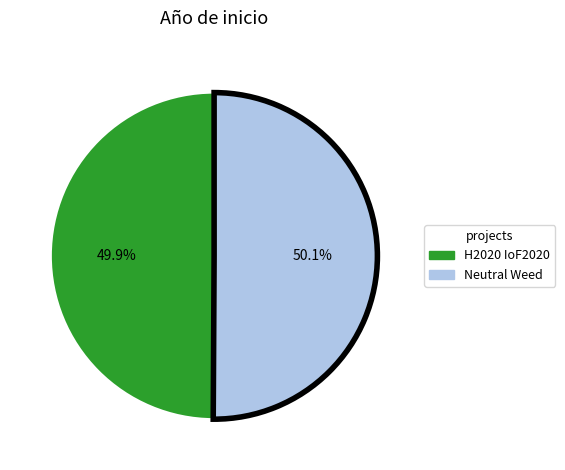

How many slices are in this pie chart?

2